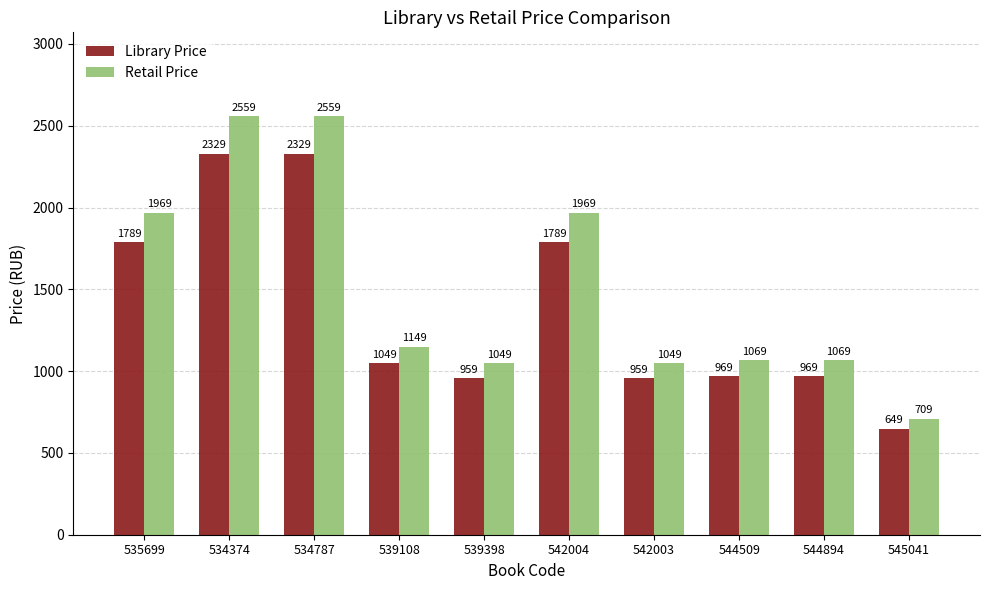

What is the label of the 6th bar from the right?

539398